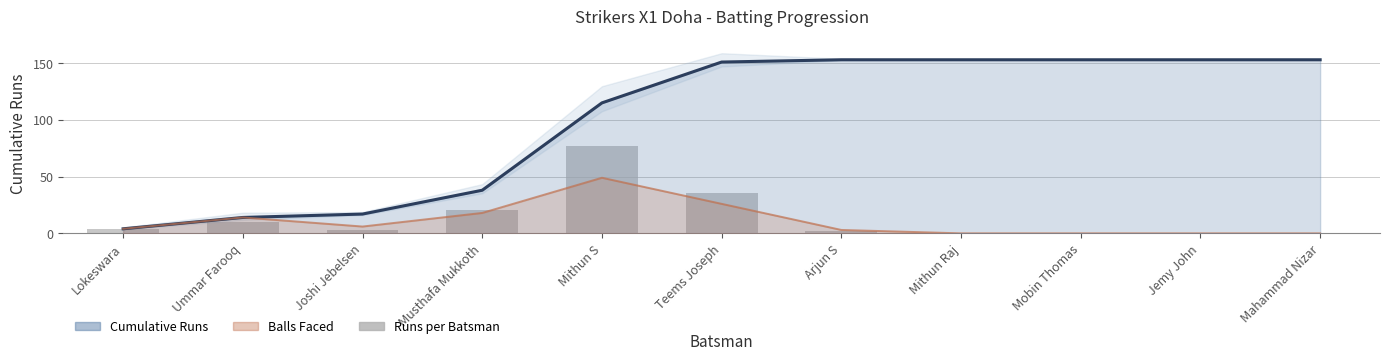

Reading left to right, list all the values displayed in this chart.

Cumulative Line: Lokeswara=4	Ummar Farooq=14	Joshi Jebelsen=17	Musthafa Mukkoth=38	Mithun S=115	Teems Joseph=151	Arjun S=153	Mithun Raj=153	Mobin Thomas=153	Jemy John=153	Mahammad Nizar=153
Runs per Batsman: Lokeswara=4	Ummar Farooq=10	Joshi Jebelsen=3	Musthafa Mukkoth=21	Mithun S=77	Teems Joseph=36	Arjun S=2	Mithun Raj=0	Mobin Thomas=0	Jemy John=0	Mahammad Nizar=0